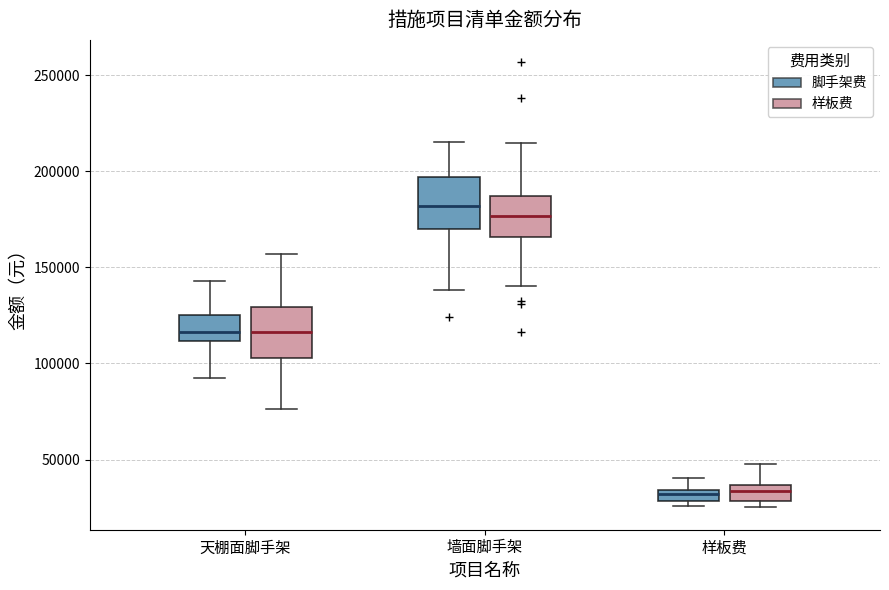

Where is the lower edge of the box for 样板费 (样板费) on the y-axis? The values are not printed on the chart, so give them approximately, as read against the axis.

30000